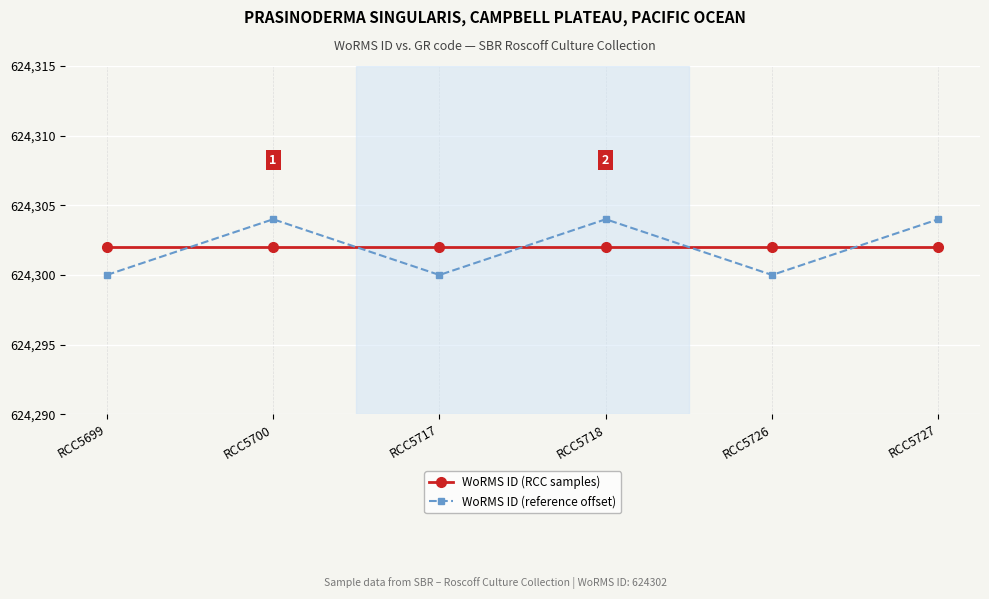

Which series has the largest range (max minus min)?

WoRMS ID (reference offset)